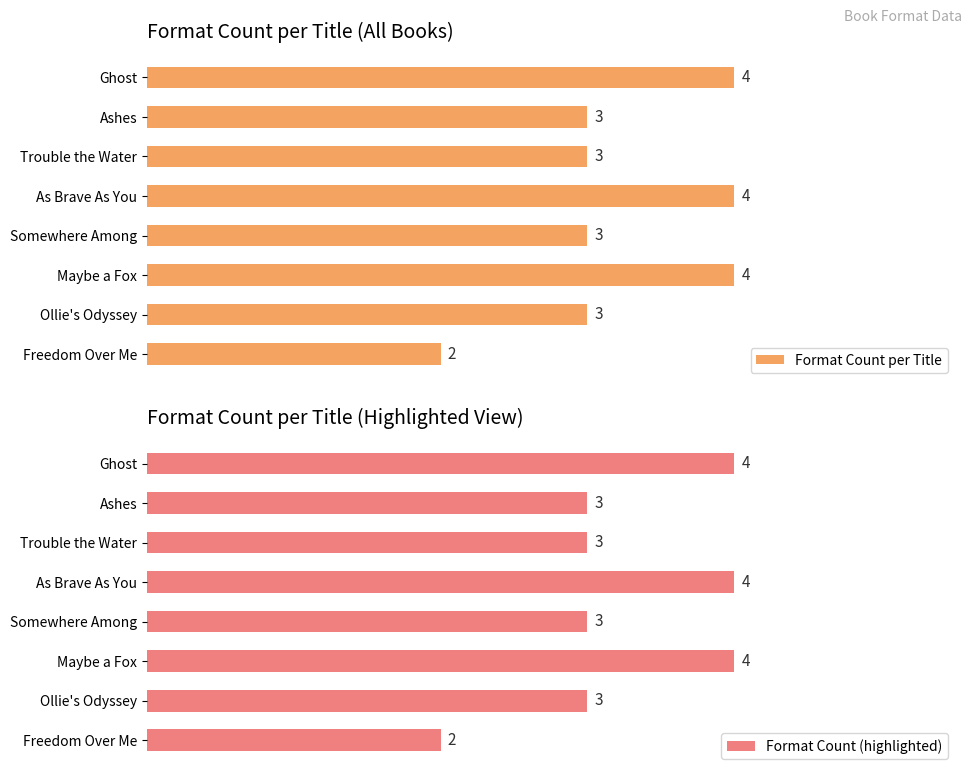

Which category has the lowest value in the Format Count per Title series?

Freedom Over Me